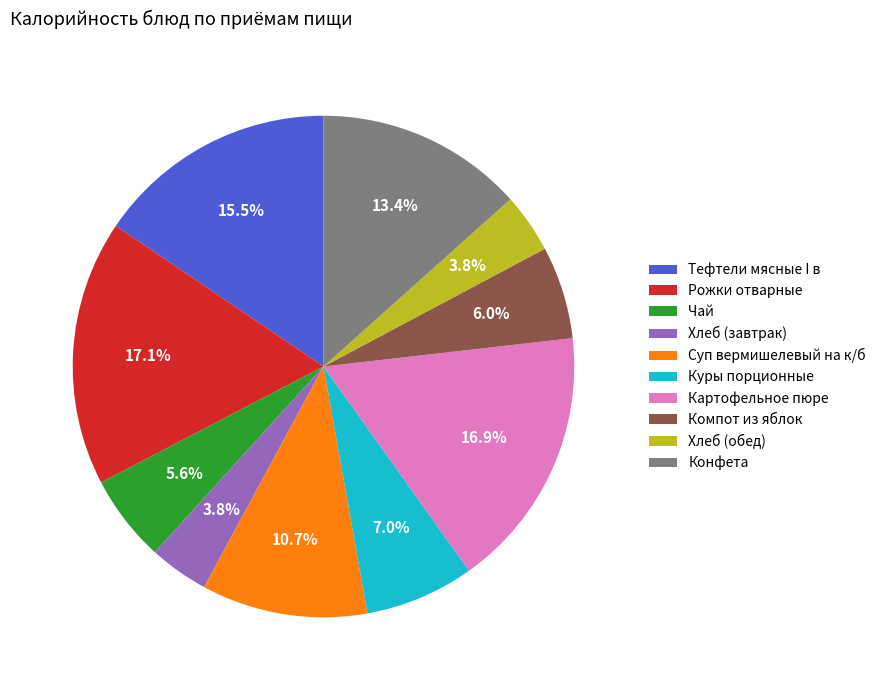

What is the ratio of the value at Тефтели мясные I в to the value at Рожки отварные?

0.9